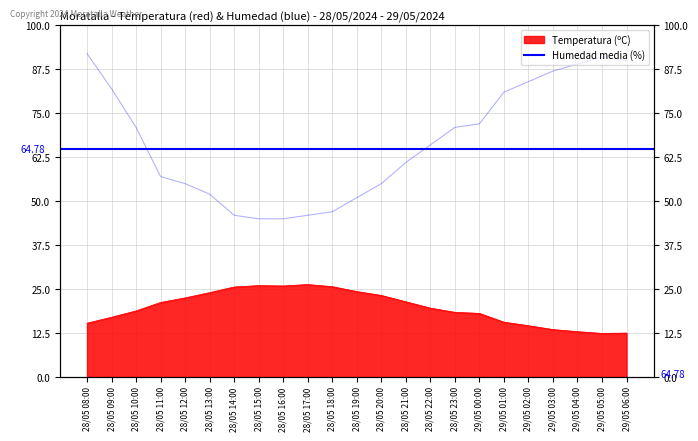

Rank the series by their maximum value, from highest to lowest.

Humedad (%), Temperatura (ºC)